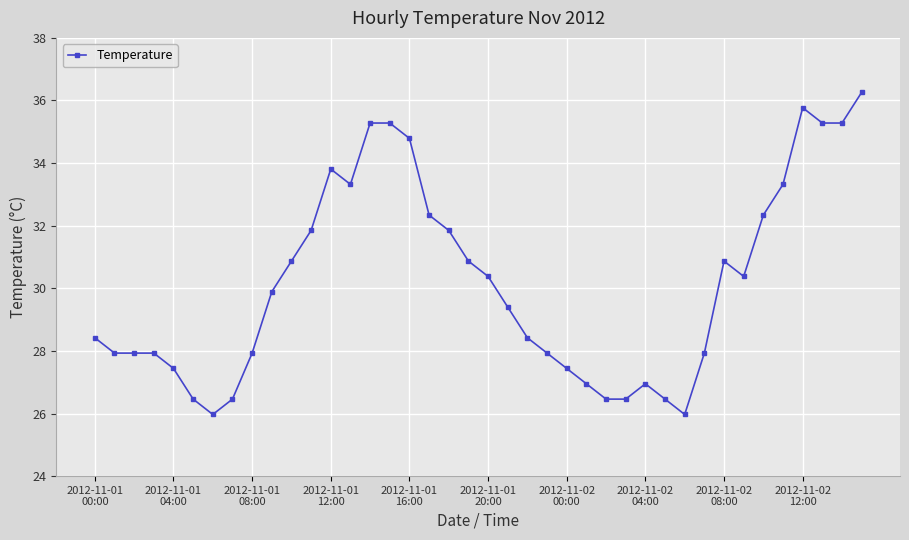

True or false: there are more than 2 points higher than both neighbors.

True